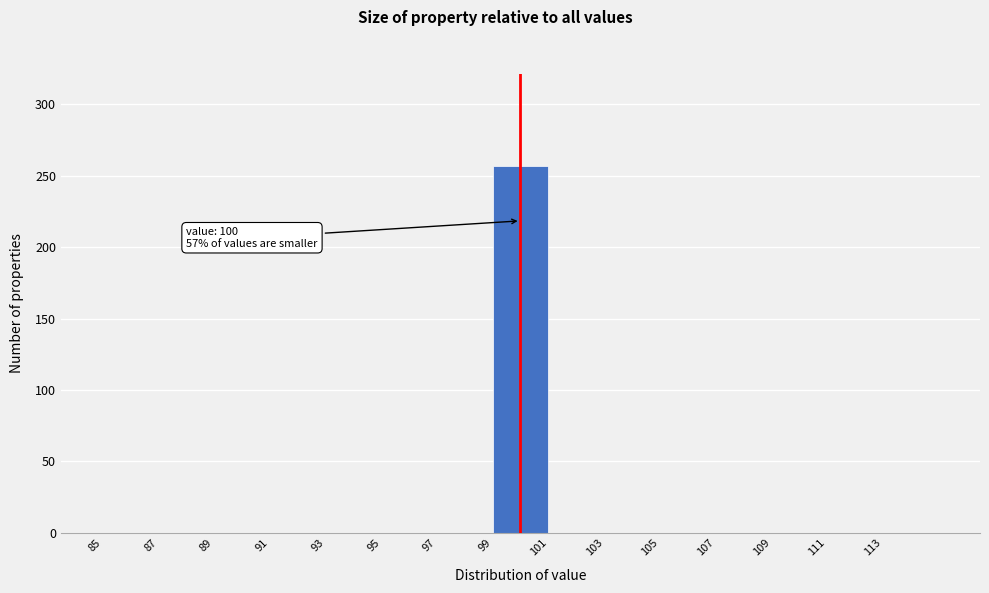

Which range on the x-axis has the tallest bar?

99 to 101